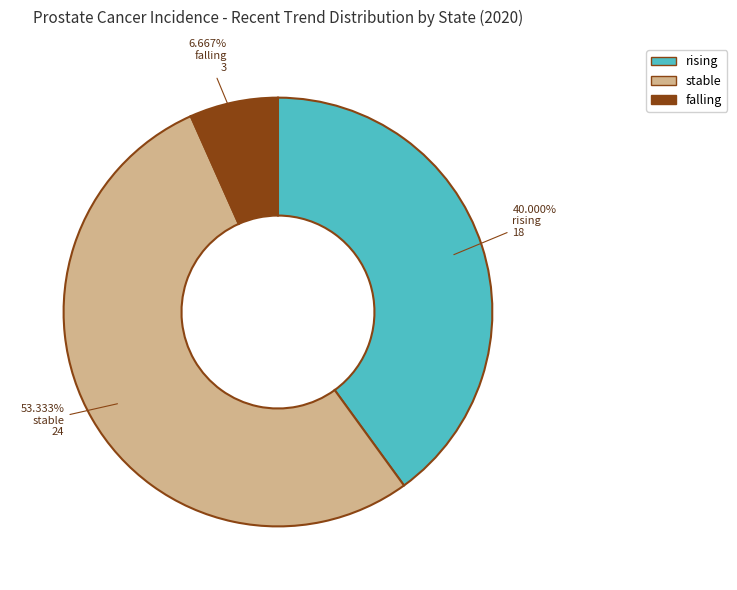

To the nearest percent, what is the combined percentage of falling and stable?

60%